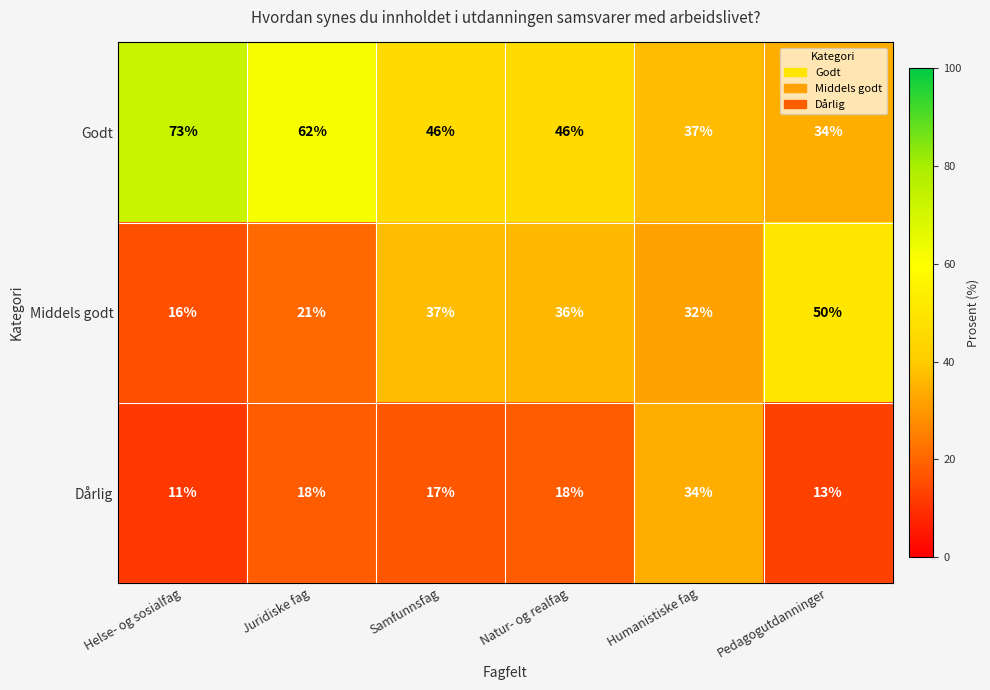

Reading left to right, list all the values displayed in this chart.

Godt: Helse- og sosialfag=73	Juridiske fag=62	Samfunnsfag=46	Natur- og realfag=46	Humanistiske fag=37	Pedagogutdanninger=34
Middels godt: Helse- og sosialfag=16	Juridiske fag=21	Samfunnsfag=37	Natur- og realfag=36	Humanistiske fag=32	Pedagogutdanninger=50
Dårlig: Helse- og sosialfag=11	Juridiske fag=18	Samfunnsfag=17	Natur- og realfag=18	Humanistiske fag=34	Pedagogutdanninger=13